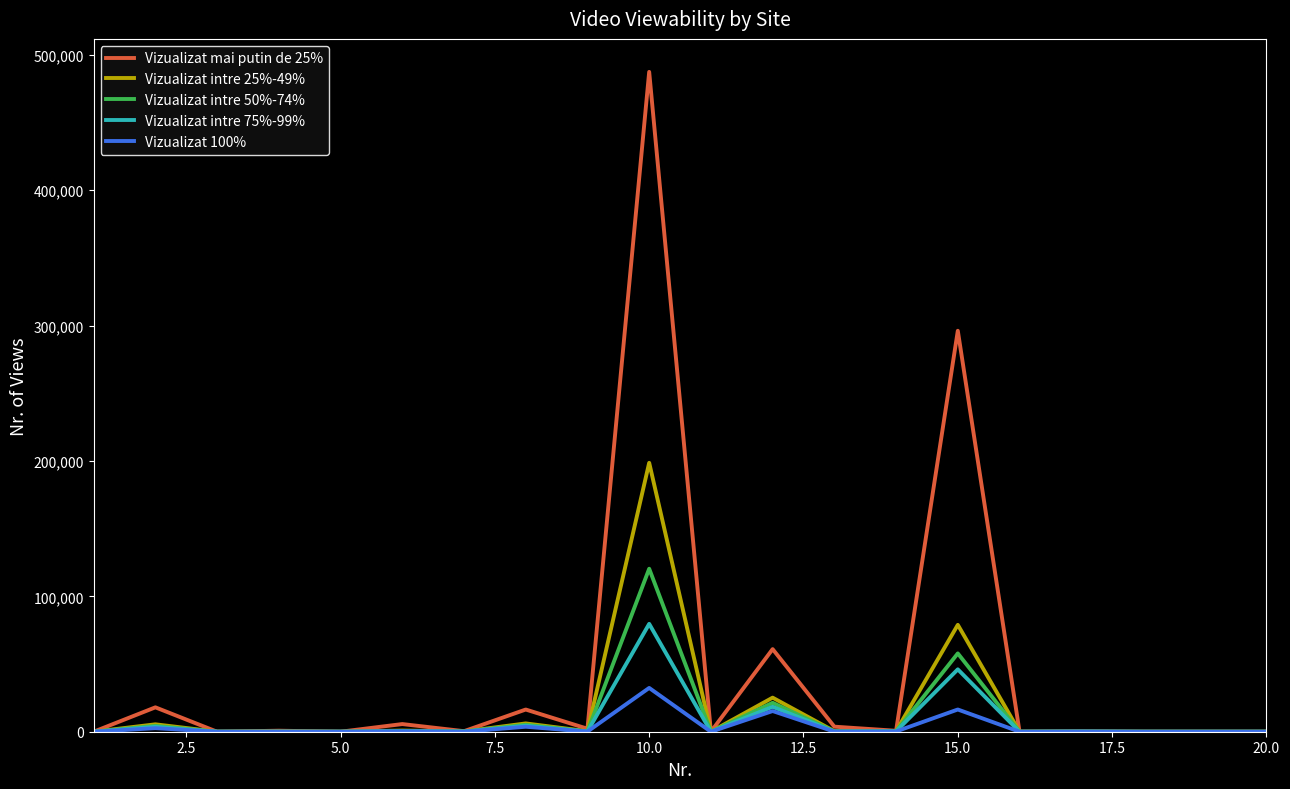

What is the greatest value displayed?

487330